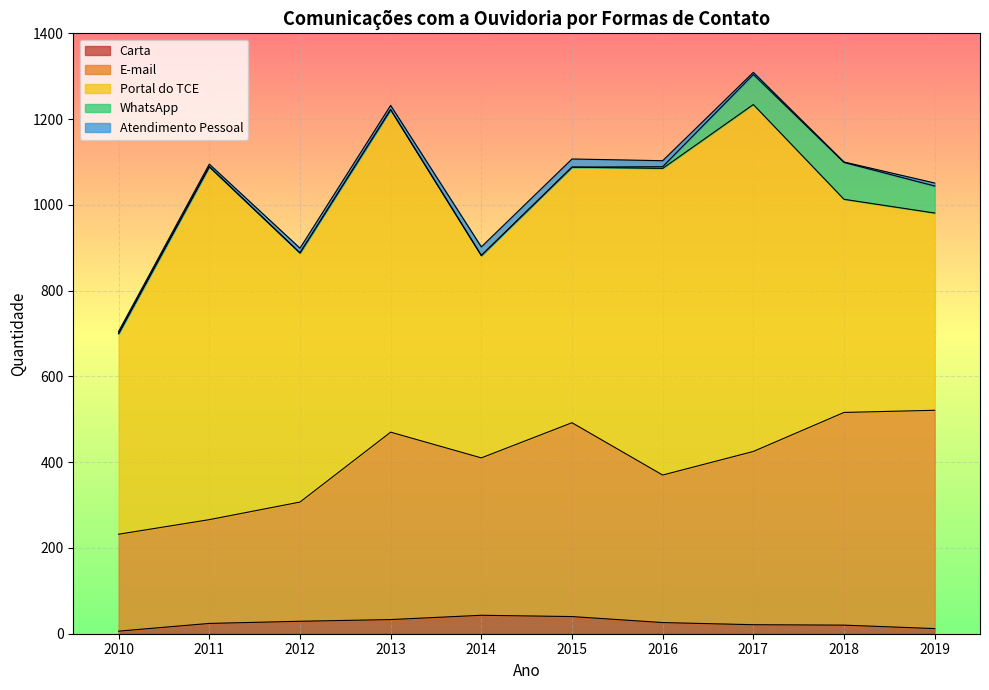

What is the greatest value displayed?

823